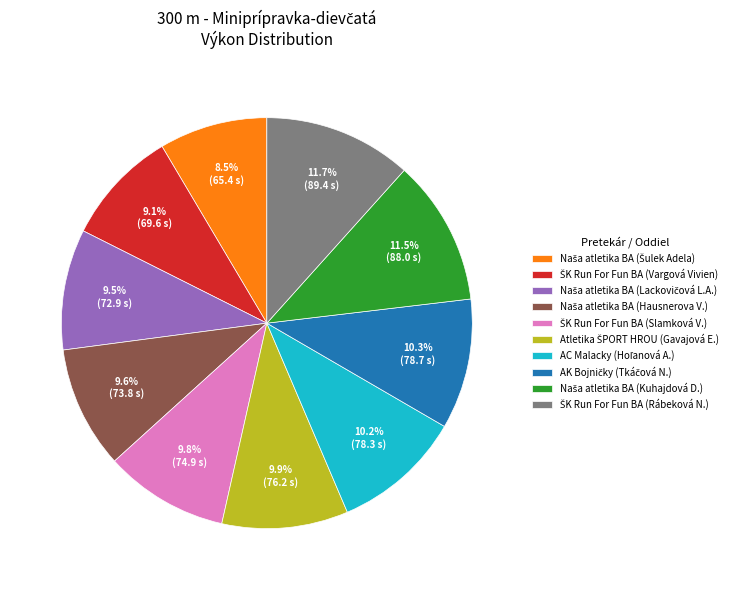

Is there a majority slice in this chart?

No